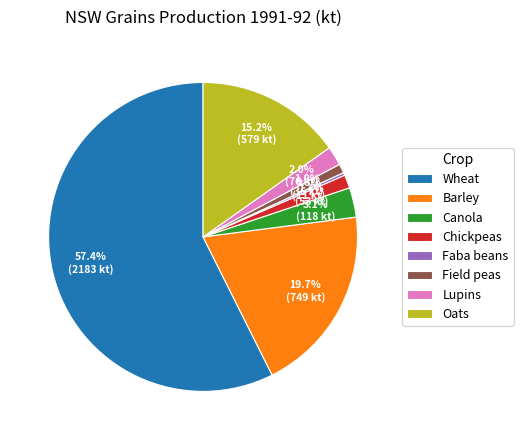

Combined, do Barley and Chickpeas account for over 50%?

No